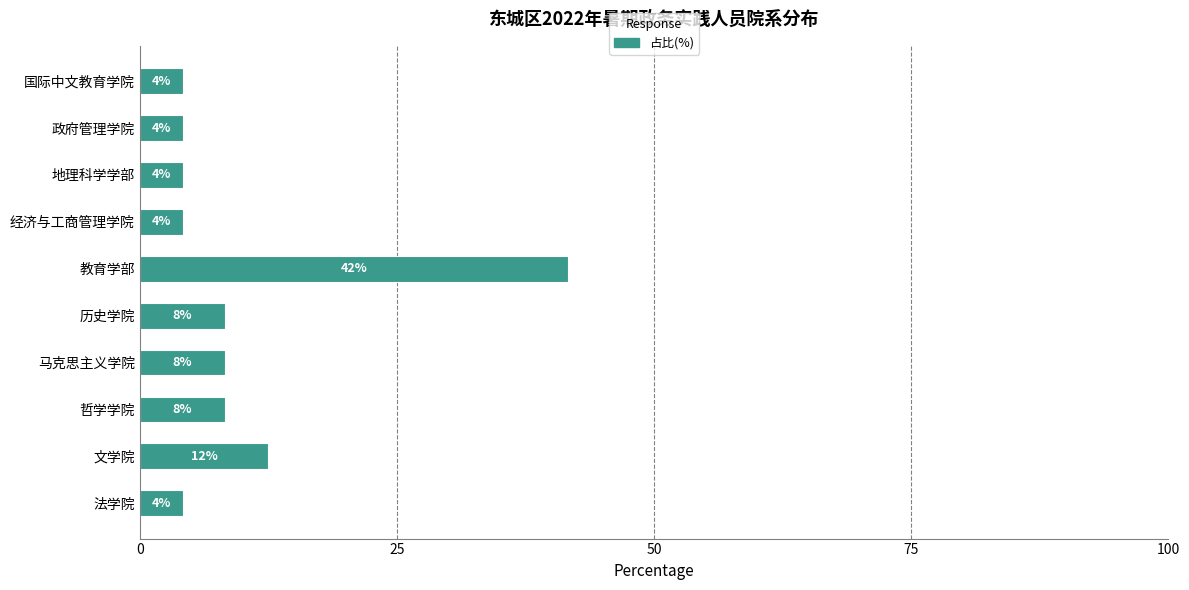

What is the average value?

10.0